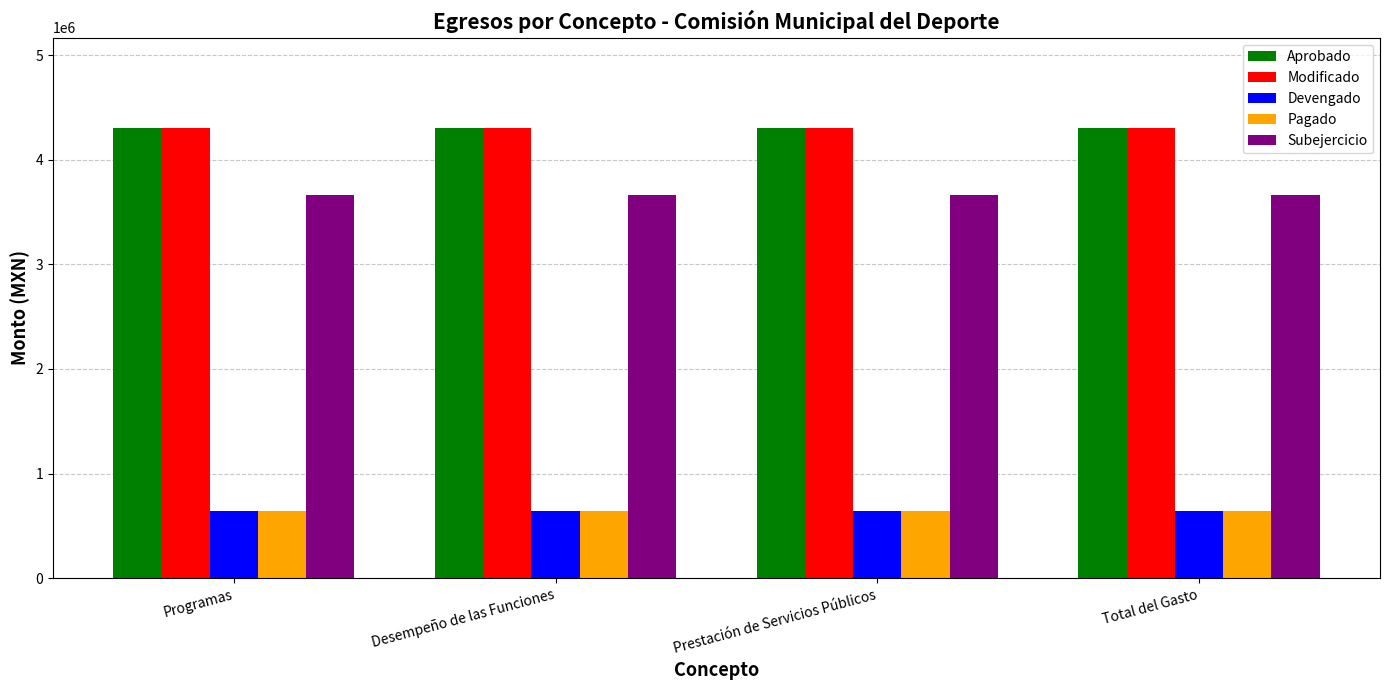

The Aprobado series shows 4306079.2 at Desempeño de las Funciones. True or false?

True